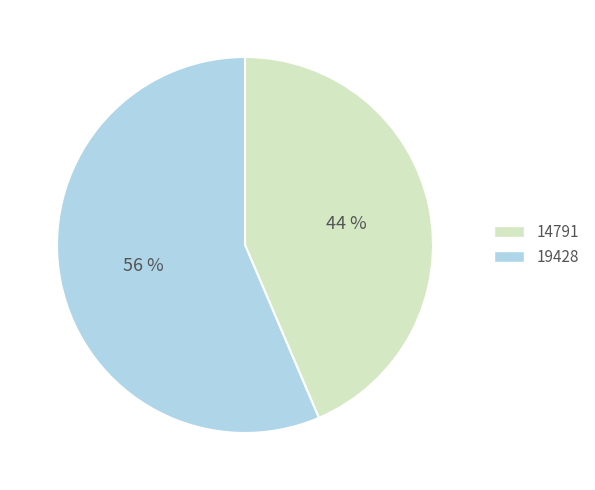

To the nearest percent, what portion does 14791 represent?

44%